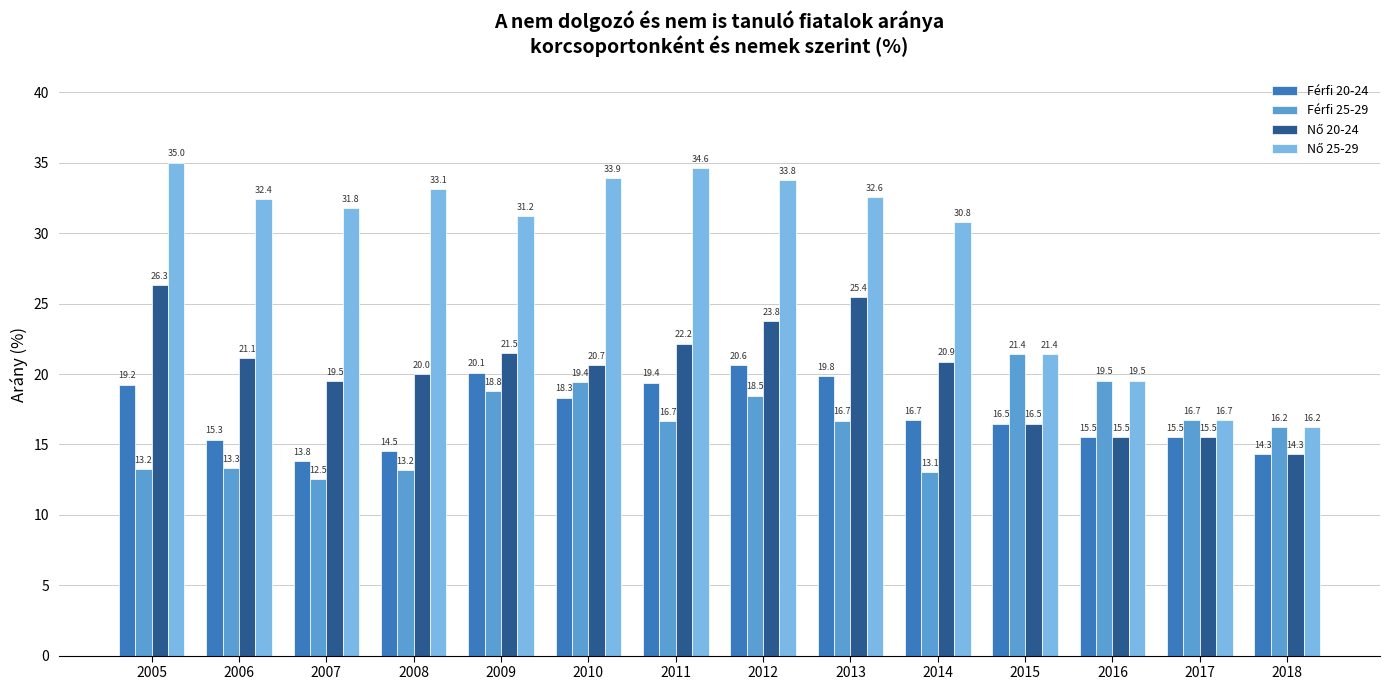

Between 2008 and 2012, which series saw the biggest shift?

Férfi 20-24